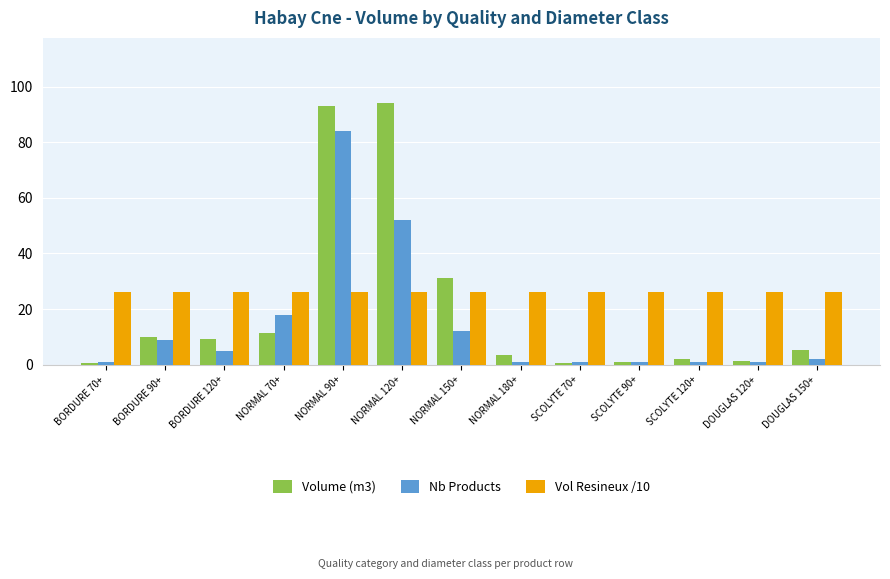

What is the minimum value shown in the chart?

0.7